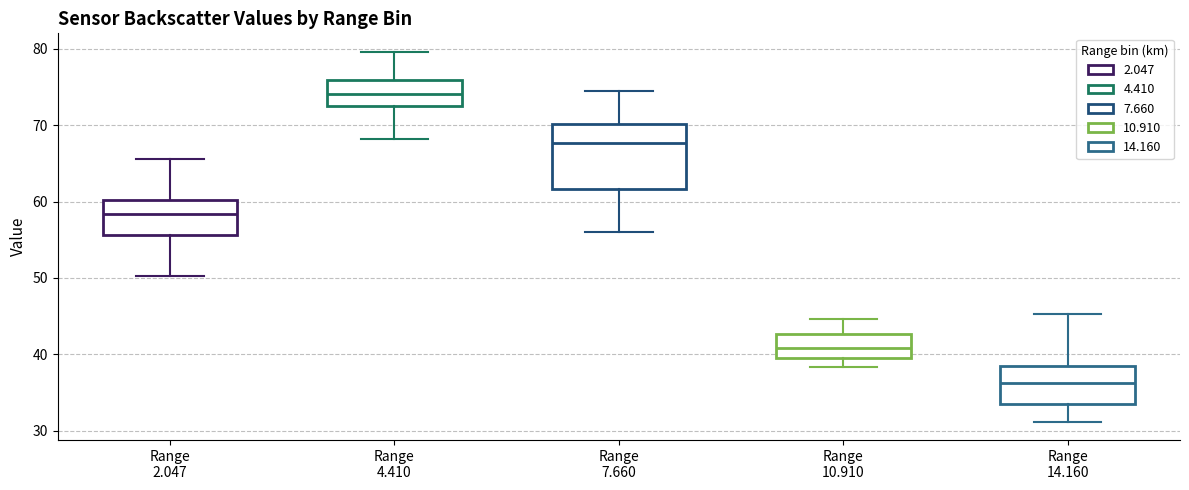

Reading left to right, transcribe this box plot: for each box, give where its median line is, the range the box spans, and where its two whiskers end, as read against the y-axis. The values are not printed on the chart, so give them approximately, as read against the axis.

Range 2.047: median 58, box 56 to 60, whiskers 50 to 66
Range 4.410: median 74, box 72 to 76, whiskers 68 to 80
Range 7.660: median 68, box 62 to 70, whiskers 56 to 75
Range 10.910: median 41, box 40 to 43, whiskers 38 to 45
Range 14.160: median 36, box 34 to 39, whiskers 31 to 45